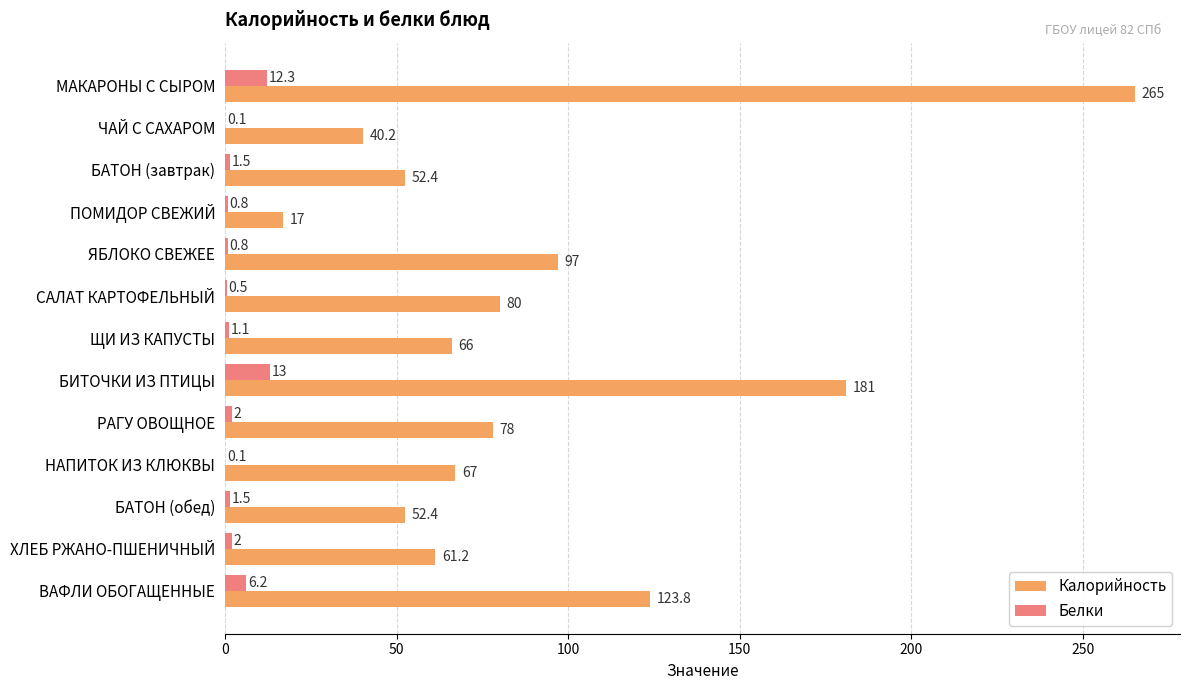

At which category is the sum across all series the highest?

МАКАРОНЫ С СЫРОМ